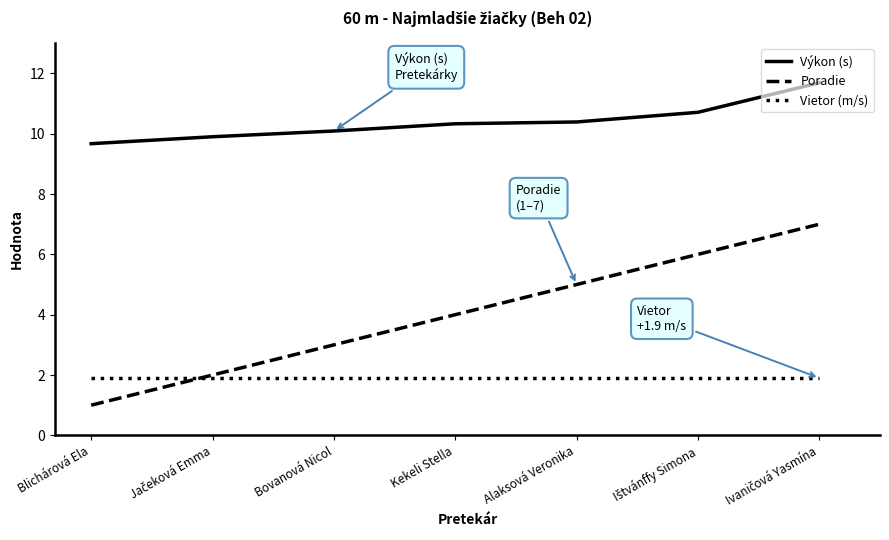

Which series has the largest total across all categories?

Výkon (s)